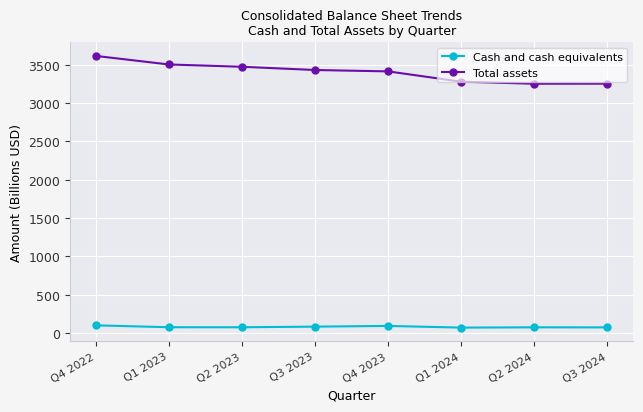

What is the greatest value displayed?

3613.7